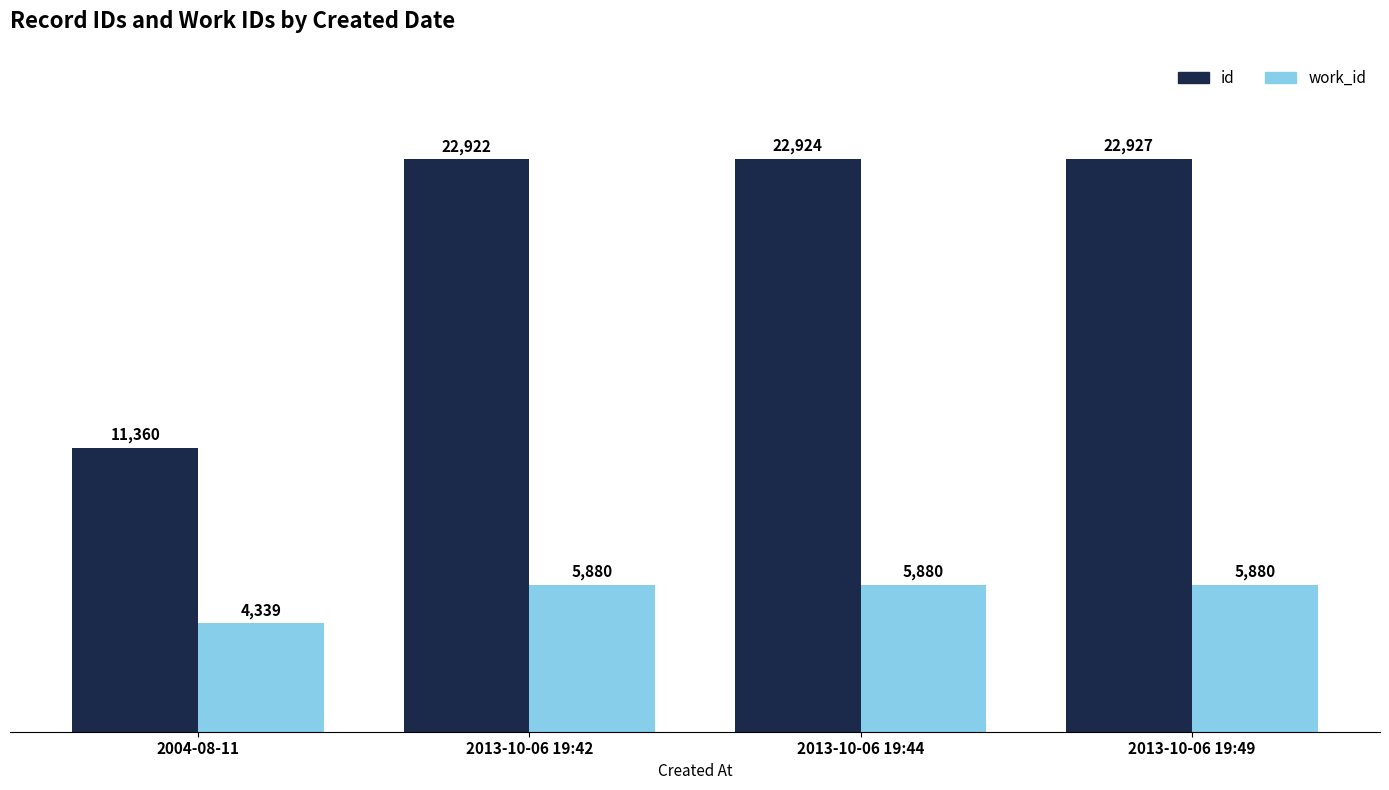

How many bars are there in each group?

2